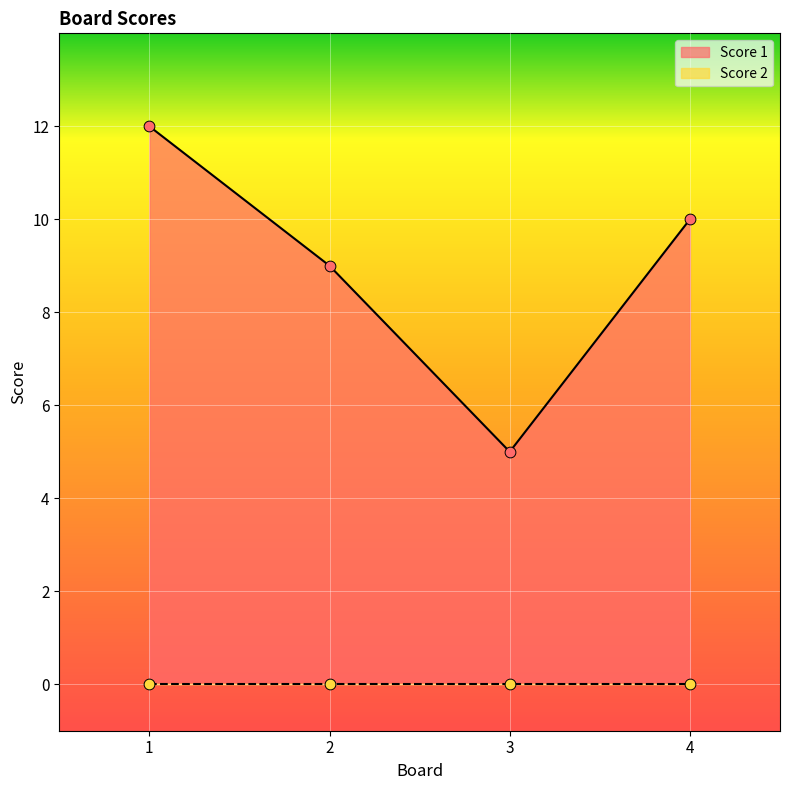

What is the ratio of the value at 1 to the value at 2?

1.3